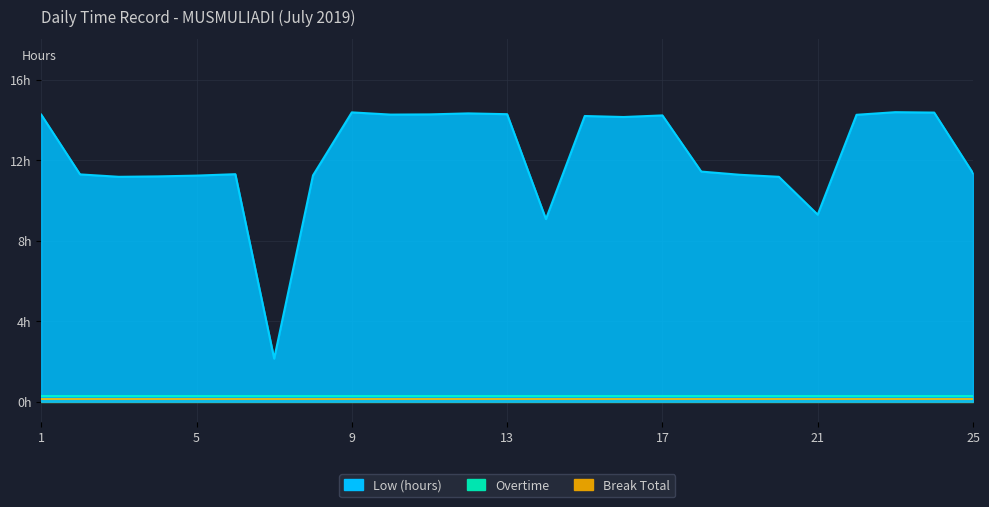

Is it true that Overtime equals 0.0 at 13?

True